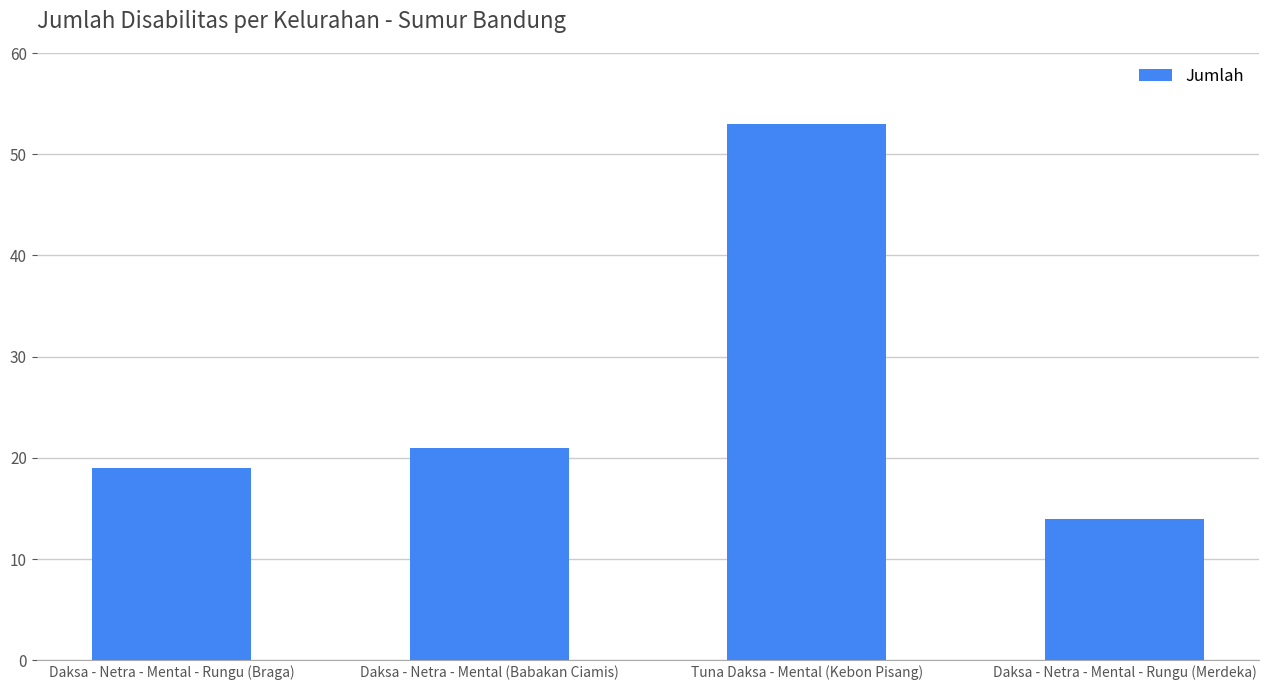

How many data points are less than 21?

2